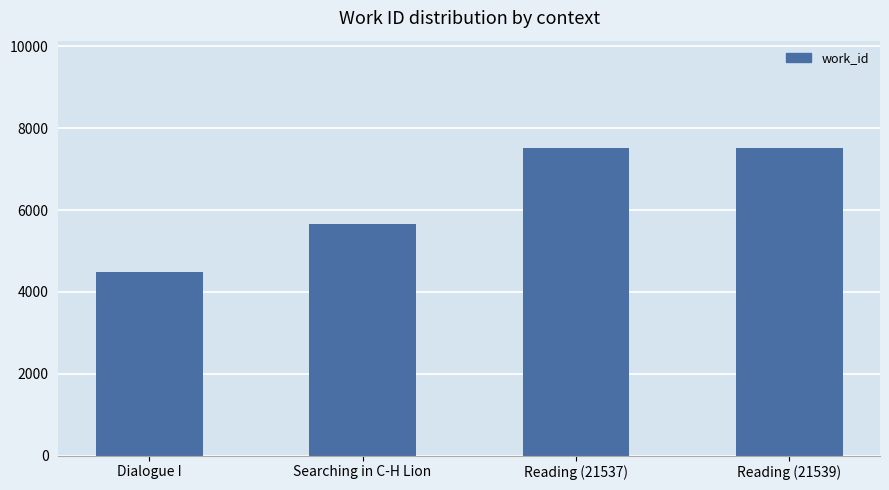

Approximately how many times larger is the value at Searching in C-H Lion compared to Reading (21539)?

0.8